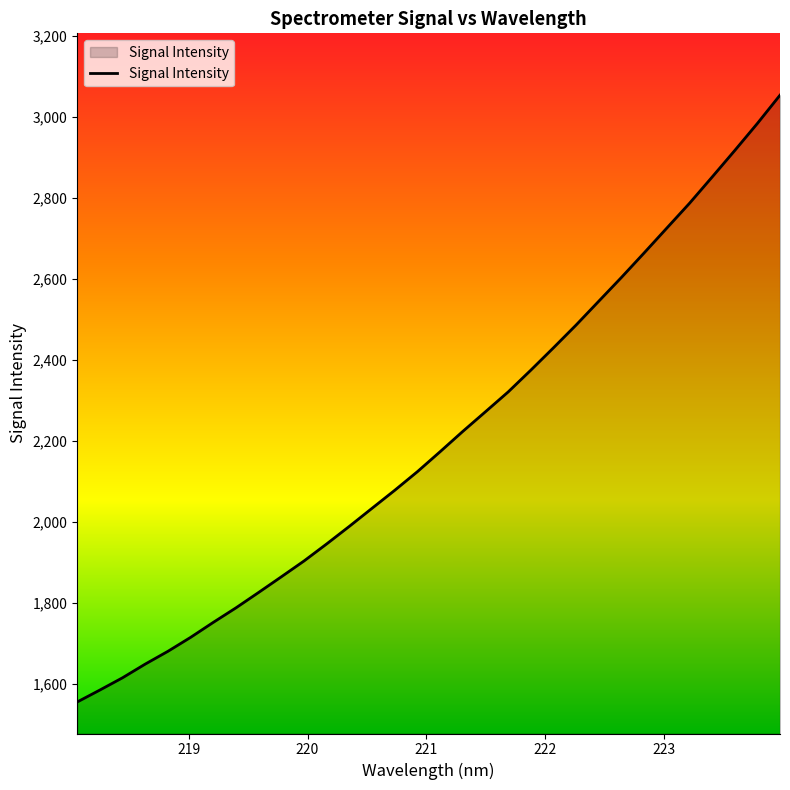

Reading left to right, what are all the values shown in this chart?

1554.9	1584.5	1614.8	1648.6	1680.1	1714.6	1751.6	1787.5	1825.5	1864.1	1903.2	1945.4	1988.8	2033.3	2077.7	2123.7	2172.9	2223.0	2271.5	2320.4	2374.2	2429.4	2485.7	2544.5	2603.2	2663.5	2724.8	2785.9	2850.7	2916.3	2983.2	3053.0